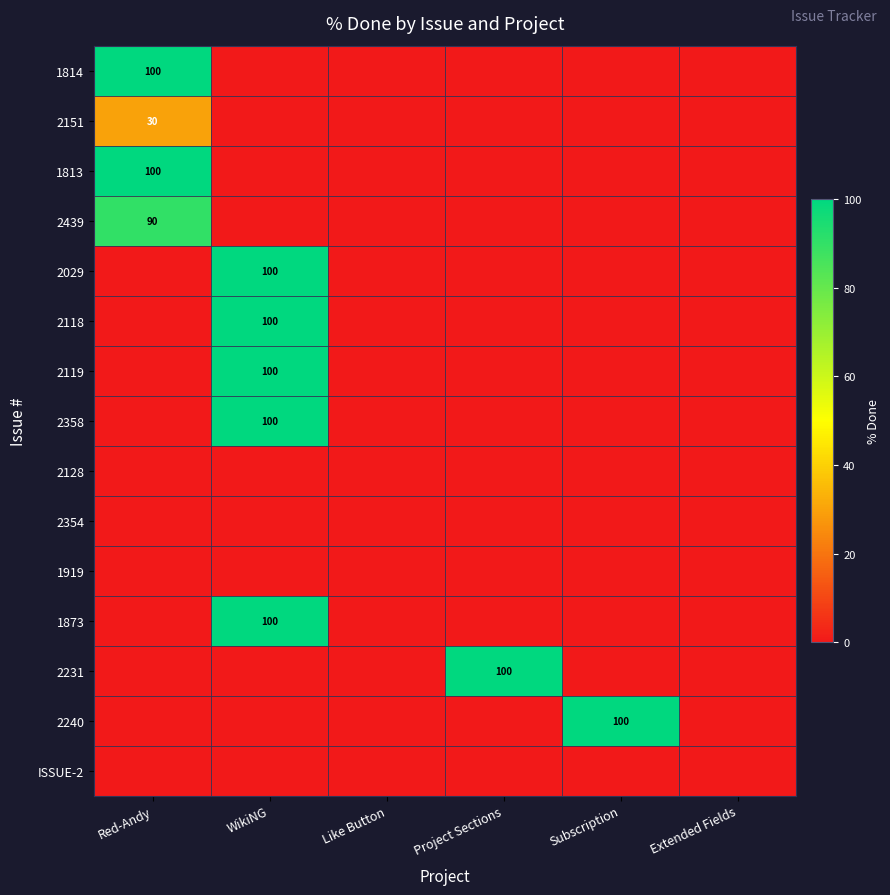

Which category has the highest value across all series?

Red-Andy